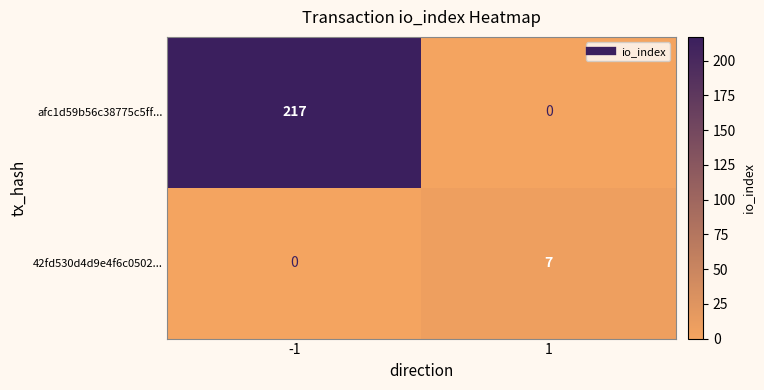

What is the difference between the highest and lowest values at -1?

217